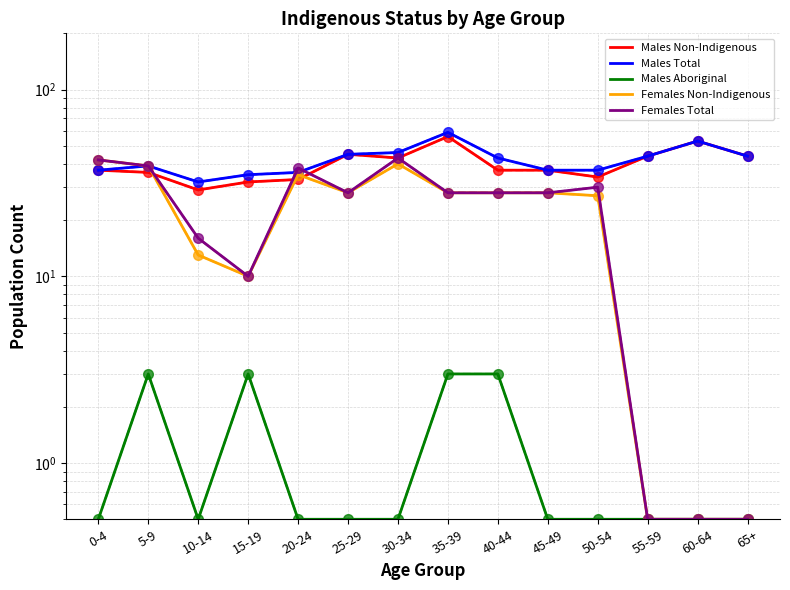

How many lines are shown in the chart?

5